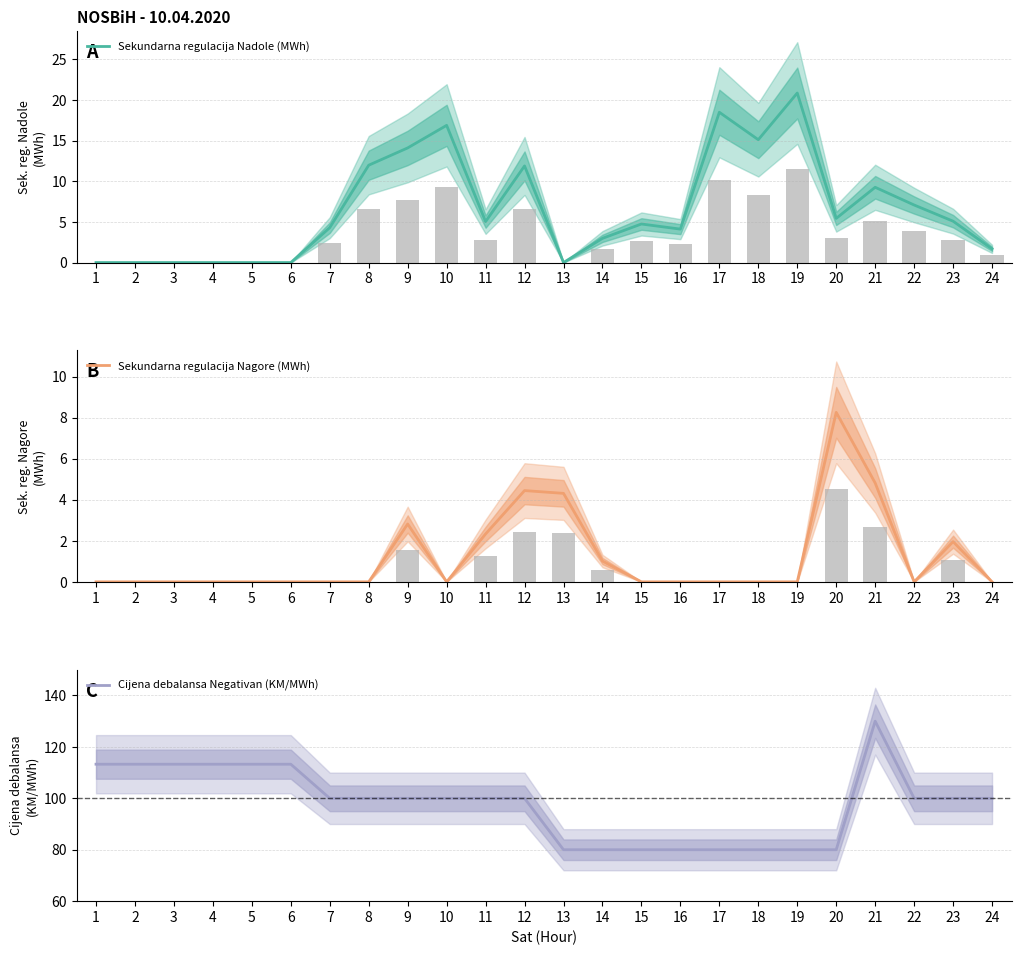

Reading left to right, what are all the values shown in this chart?

Sekundarna regulacija Nadole (MWh): 0.0	0.0	0.0	0.0	0.0	0.0	4.3	12.0	14.1	16.9	5.0	11.9	0.0	3.0	4.7	4.1	18.5	15.1	20.8	5.4	9.3	7.1	5.1	1.7
Sekundarna regulacija Nagore (MWh): 0.0	0.0	0.0	0.0	0.0	0.0	0.0	0.0	2.8	0.0	2.3	4.5	4.3	1.0	0.0	0.0	0.0	0.0	0.0	8.3	4.8	0.0	2.0	0.0
Cijena debalansa Negativan (KM/MWh): 113.3	113.3	113.3	113.3	113.3	113.3	100.0	100.0	100.0	100.0	100.0	100.0	80.0	80.0	80.0	80.0	80.0	80.0	80.0	80.0	130.0	100.0	100.0	100.0